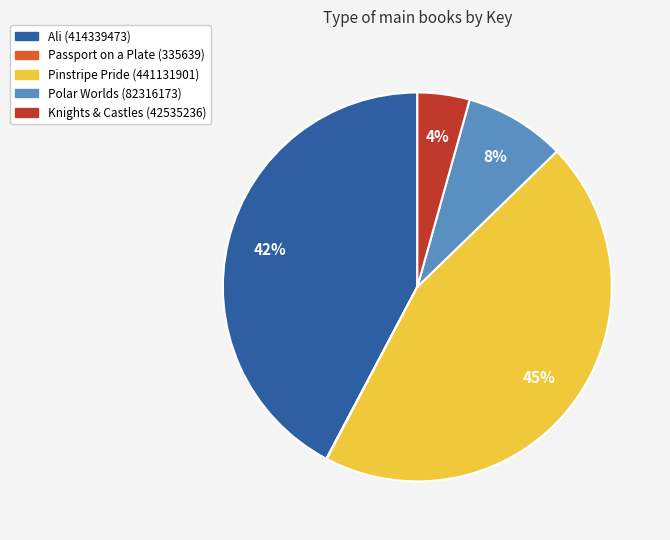

Is the sum of Knights & Castles (42535236) and Ali (414339473) greater than half?

No